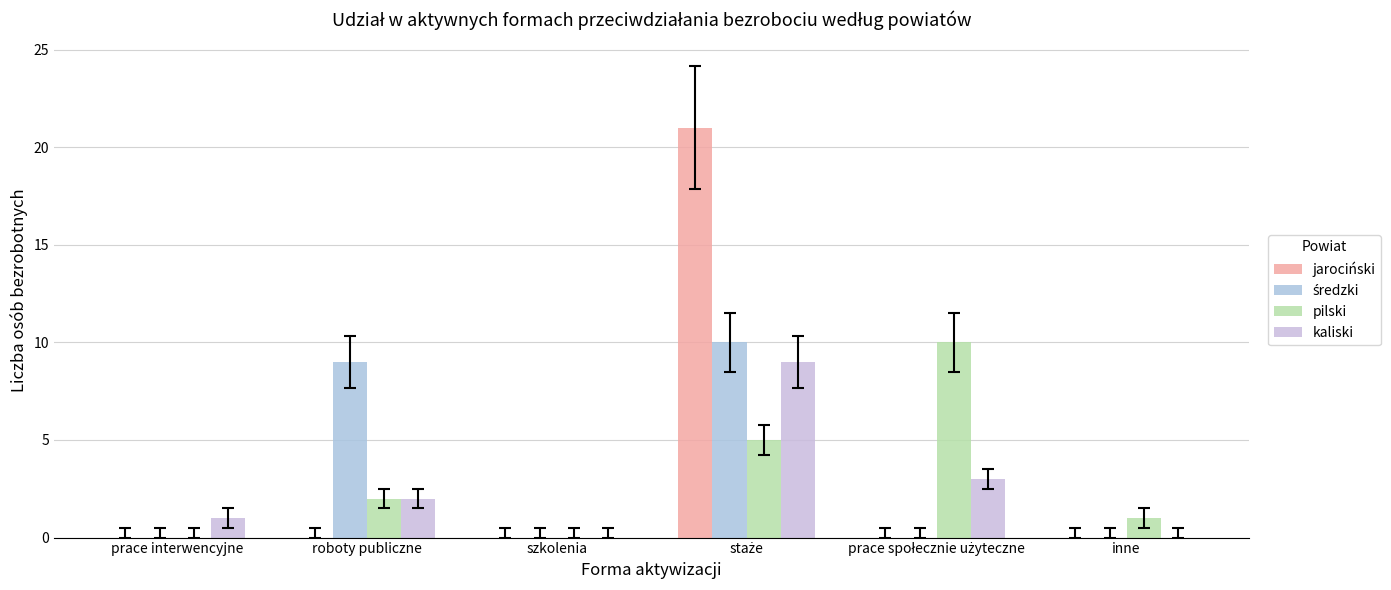

Is it true that jarociński equals 11 at inne?

False